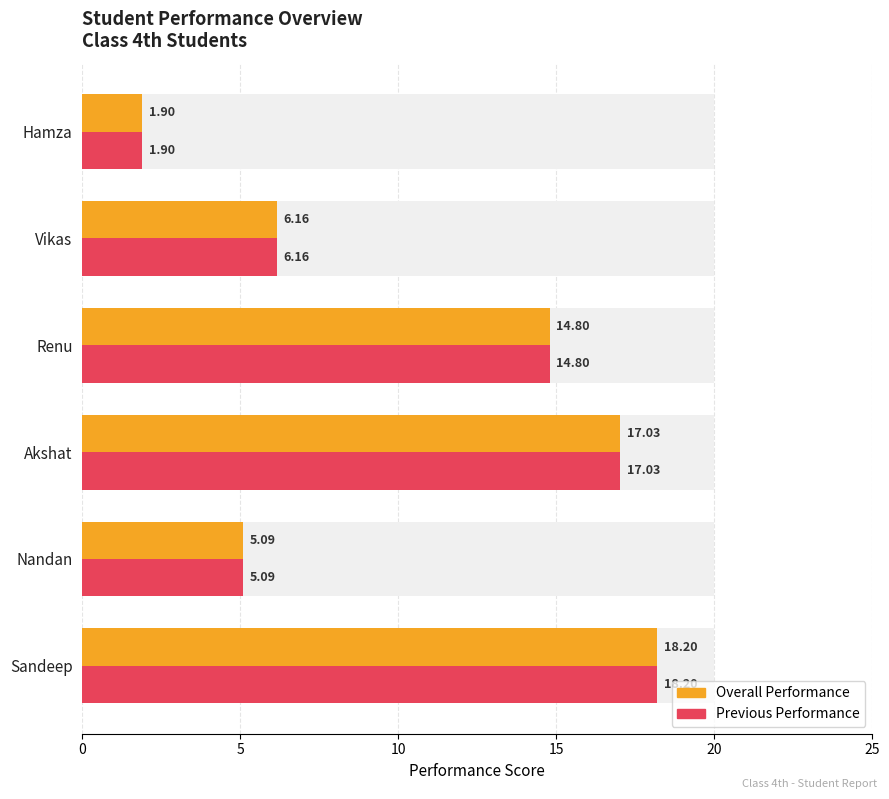

Which series has the largest total across all categories?

Overall Performance